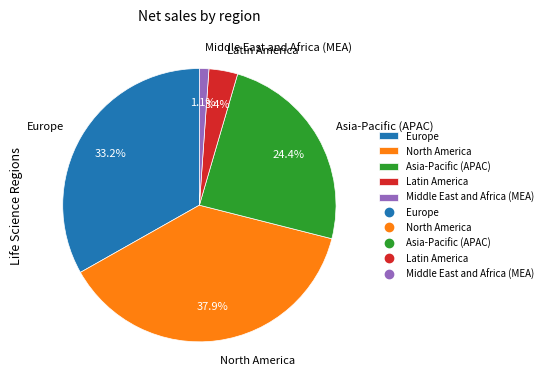

To the nearest percent, what portion does Latin America represent?

3%